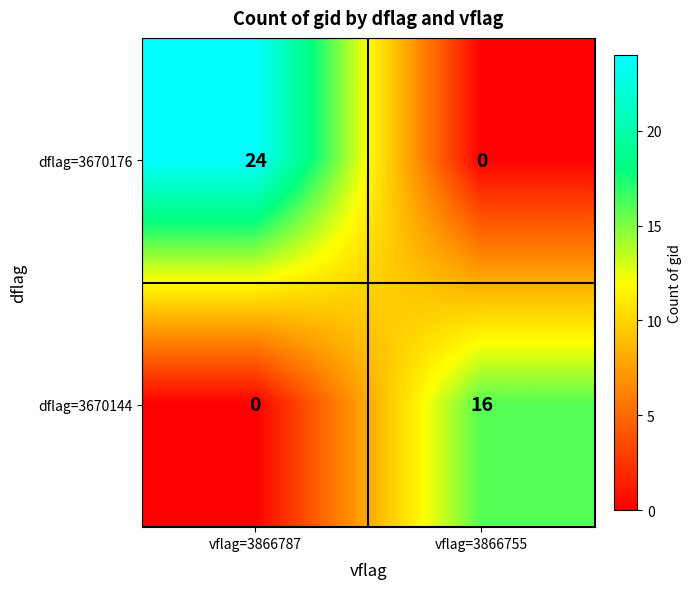

What is the maximum value shown in the chart?

24